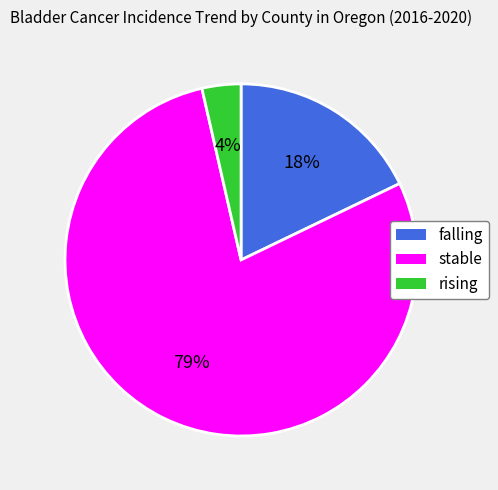

To the nearest percent, what is the difference between the rising and falling slice percentages?

14%